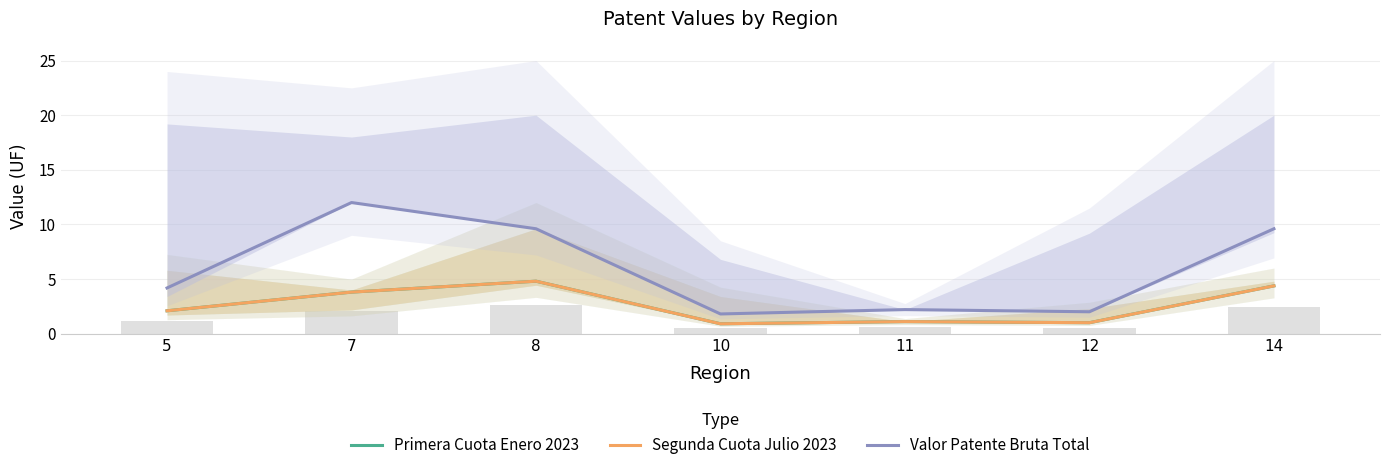

Reading right to left, what are all the values shown in this chart?

Primera Cuota Enero 2023: 14=4.4	12=1.0	11=1.1	10=0.9	8=4.8	7=3.8	5=2.1
Segunda Cuota Julio 2023: 14=4.4	12=1.0	11=1.1	10=0.9	8=4.8	7=3.8	5=2.1
Valor Patente Bruta Total: 14=9.6	12=2.0	11=2.2	10=1.8	8=9.6	7=12.0	5=4.2